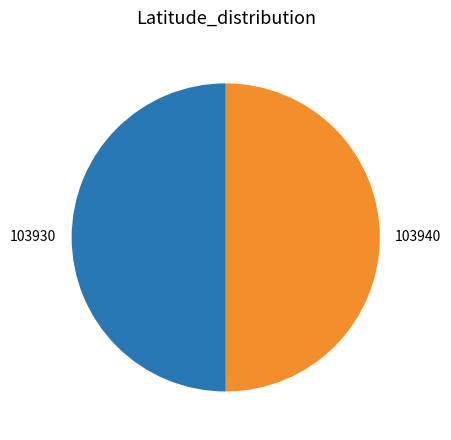

Combined, do 103940 and 103930 account for over 50%?

Yes